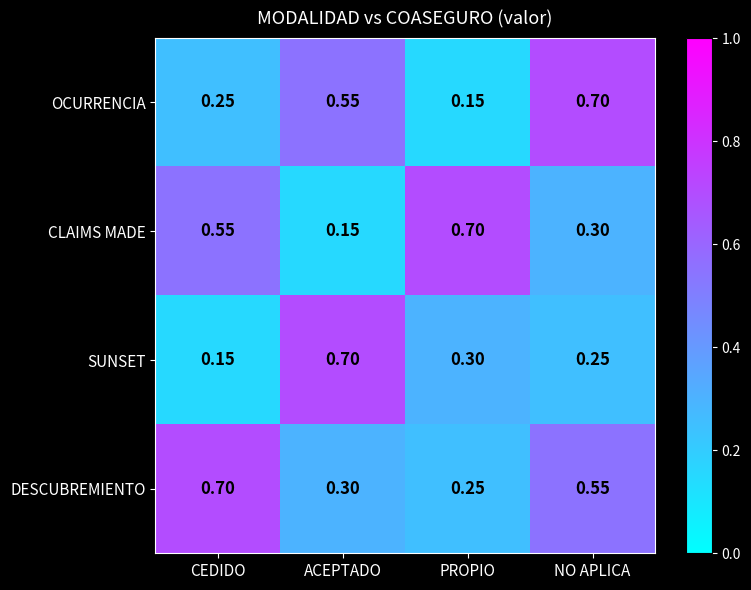

Between ACEPTADO and PROPIO, which series saw the biggest shift?

CLAIMS MADE